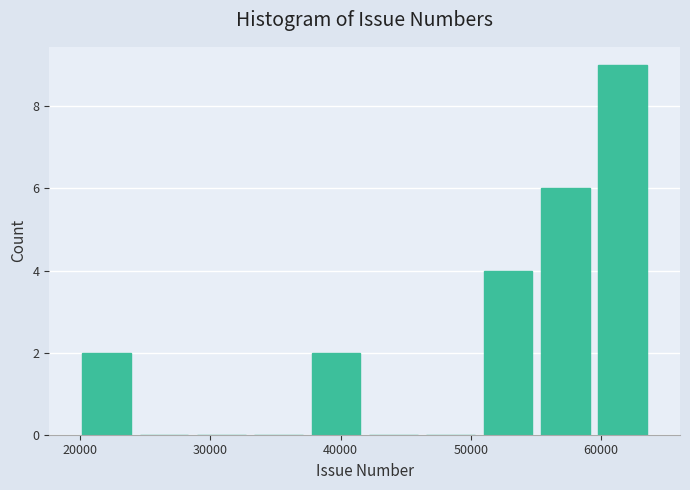

Reading left to right, list every bar in this chart as the range it spans on the x-axis followed by its height. Neither the bar edges nor the heights are printed on the chart, so give them approximately, as read against the axes.

20000 to 24000: 2
24000 to 29000: 0
29000 to 33000: 0
33000 to 37000: 0
37000 to 42000: 2
42000 to 46000: 0
46000 to 51000: 0
51000 to 55000: 4
55000 to 59000: 6
59000 to 64000: 9